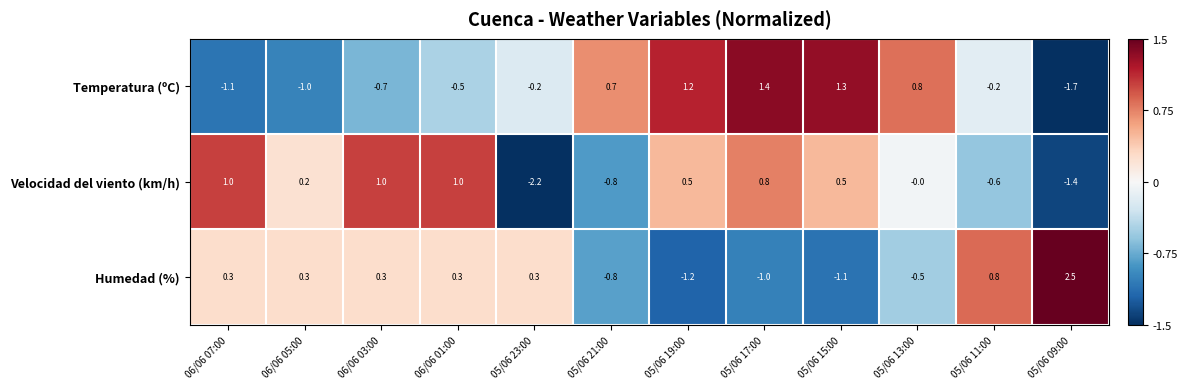

At which label does Temperatura (ºC) first exceed 0?

05/06 21:00